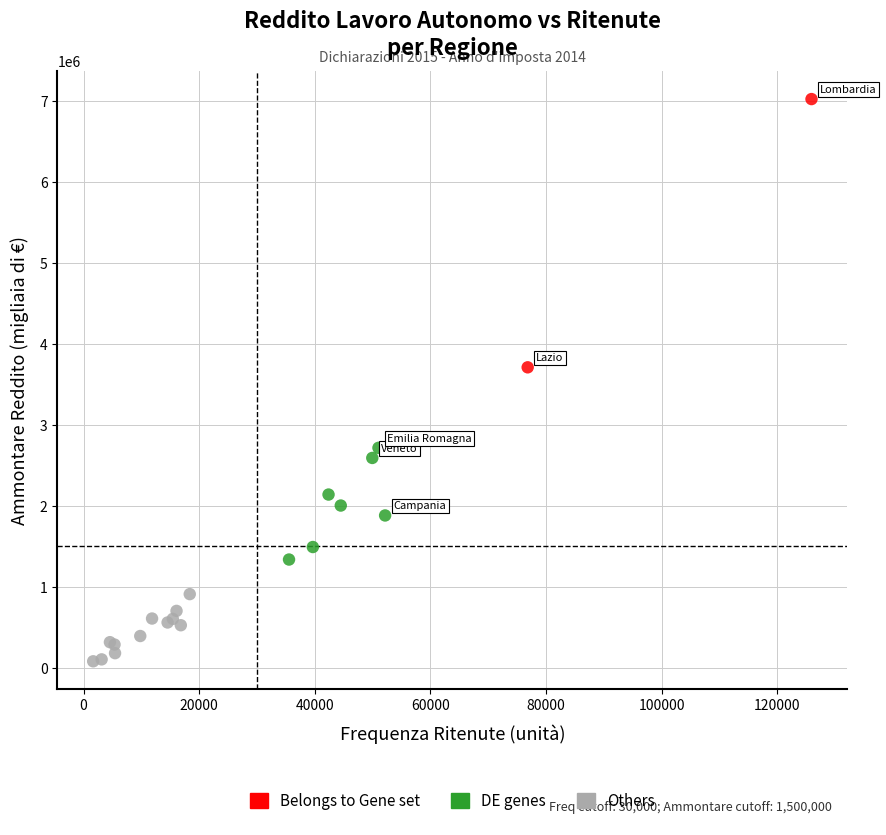

Which series contains the highest Y value?

Belongs to Gene set